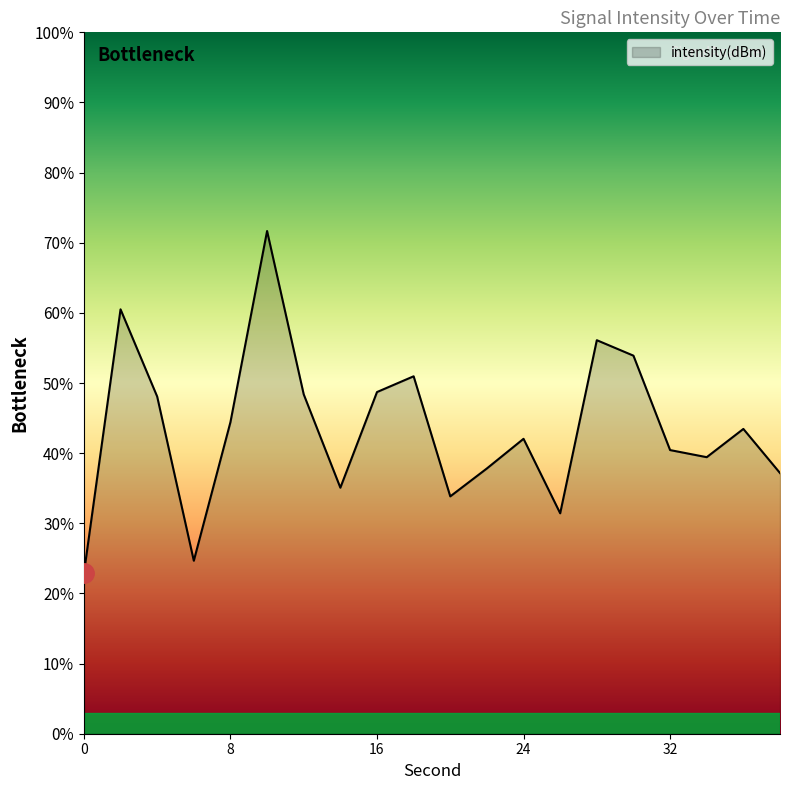

What is the greatest value displayed?

71.7